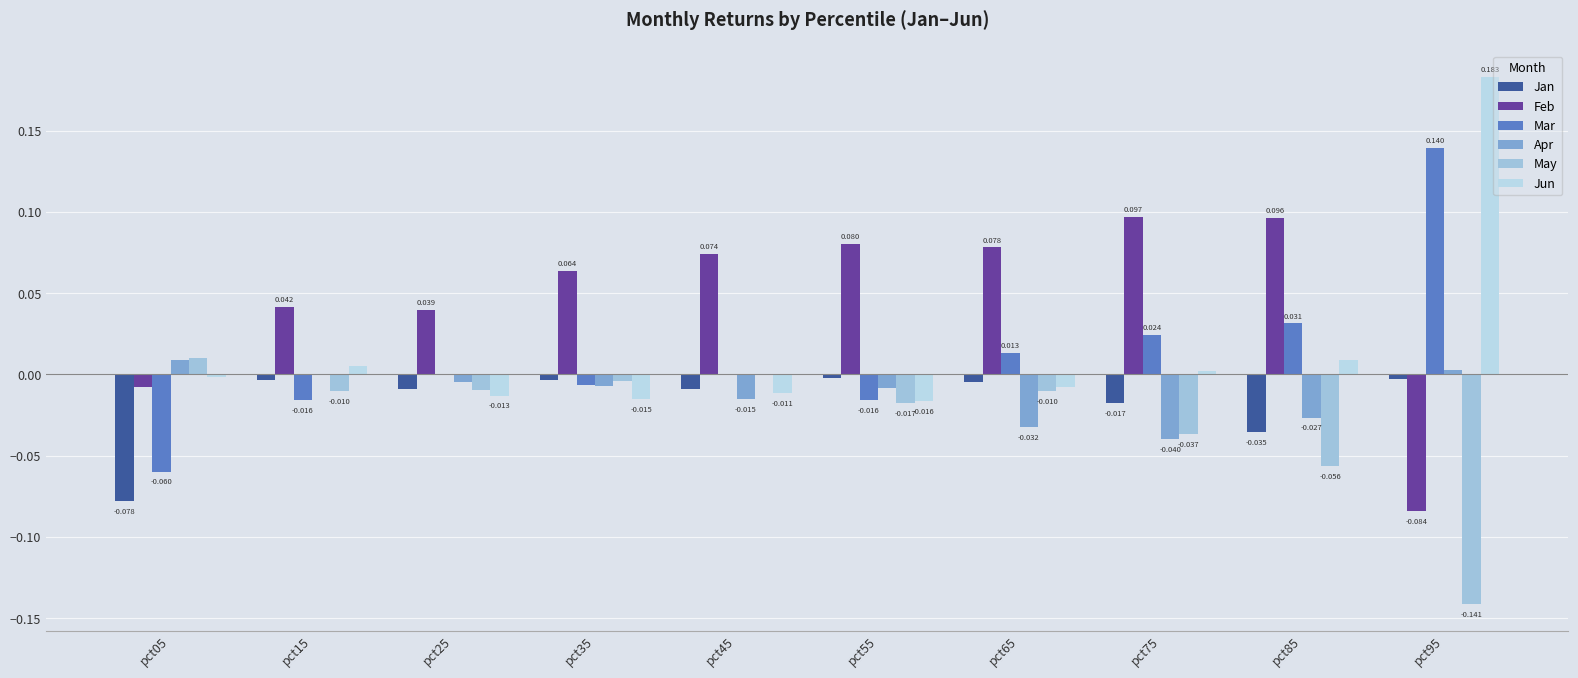

The value of May at pct95 is -0.1. True or false?

True